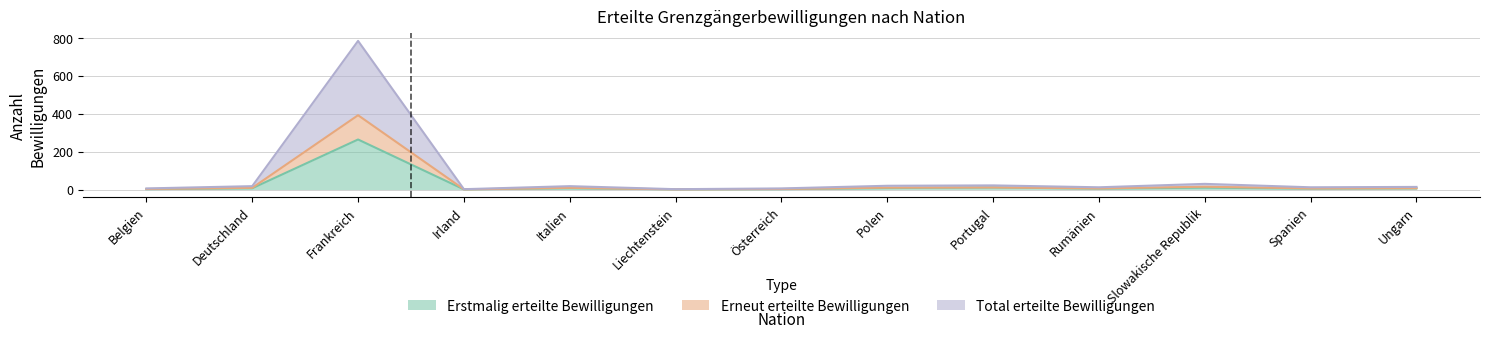

Reading left to right, list all the values displayed in this chart.

Erstmalig erteilte Bewilligungen: 2	7	264	1	7	1	2	8	11	5	10	5	7
Erneut erteilte Bewilligungen: 3	9	392	1	9	1	3	10	11	6	15	6	7
Total erteilte Bewilligungen: 6	18	784	2	18	2	6	20	22	12	30	12	14